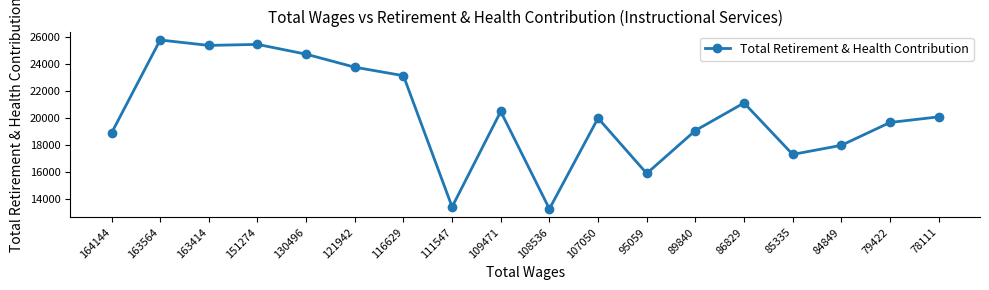

At which category does the data reach its first local peak?

163564